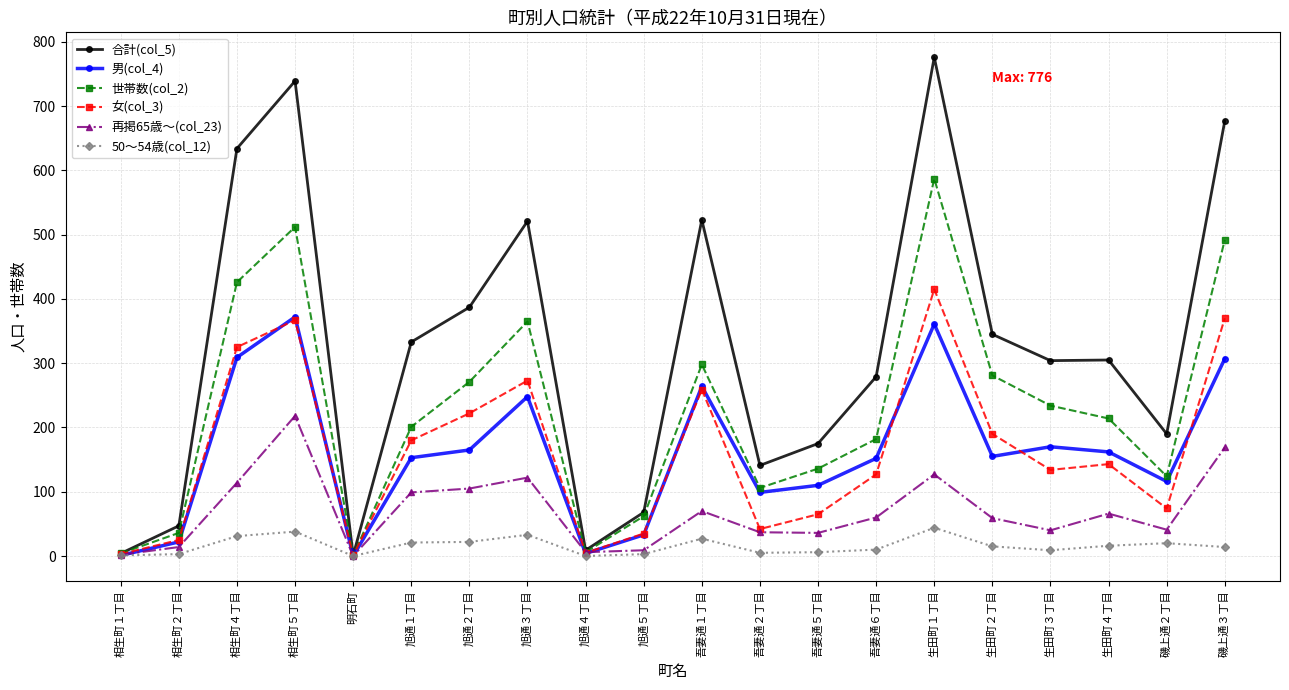

Which series has the largest range (max minus min)?

合計(col_5)